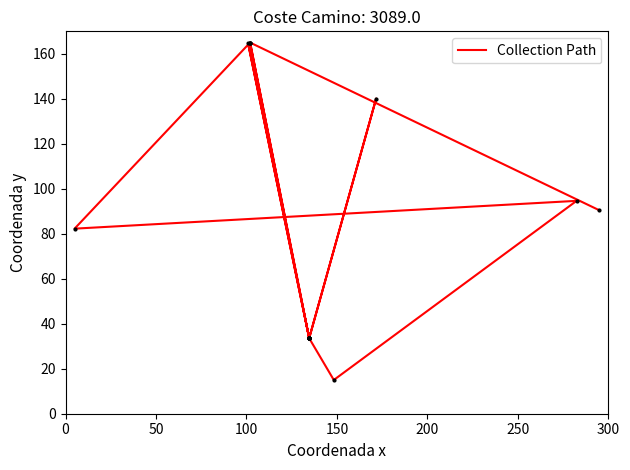

What is the sum of all values?

1384.3